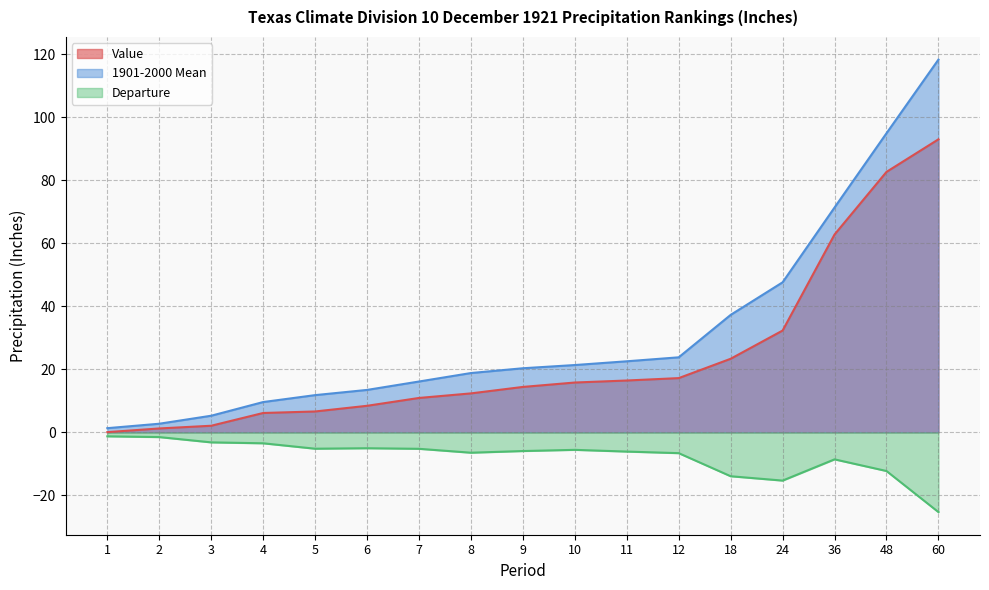

True or false: Value and 1901-2000 Mean cross at least once.

False